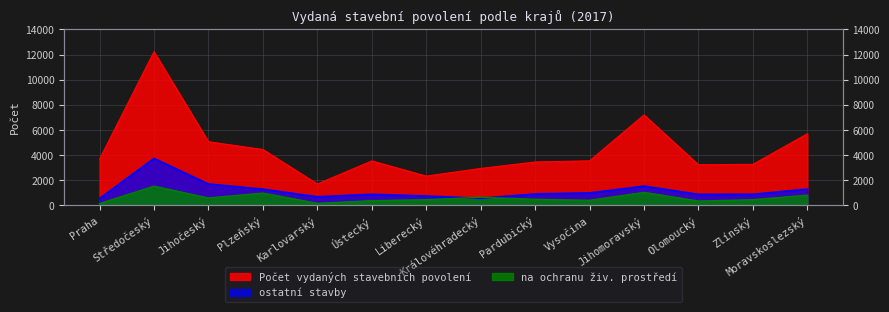

How many distinct data groups are displayed?

3